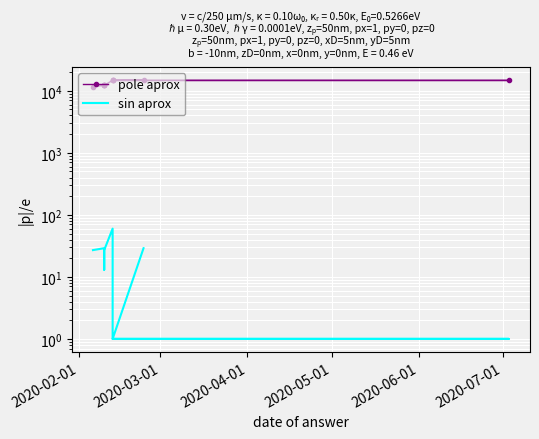

Between 2020-07-01 and 2020-03-01, which is larger?

2020-03-01